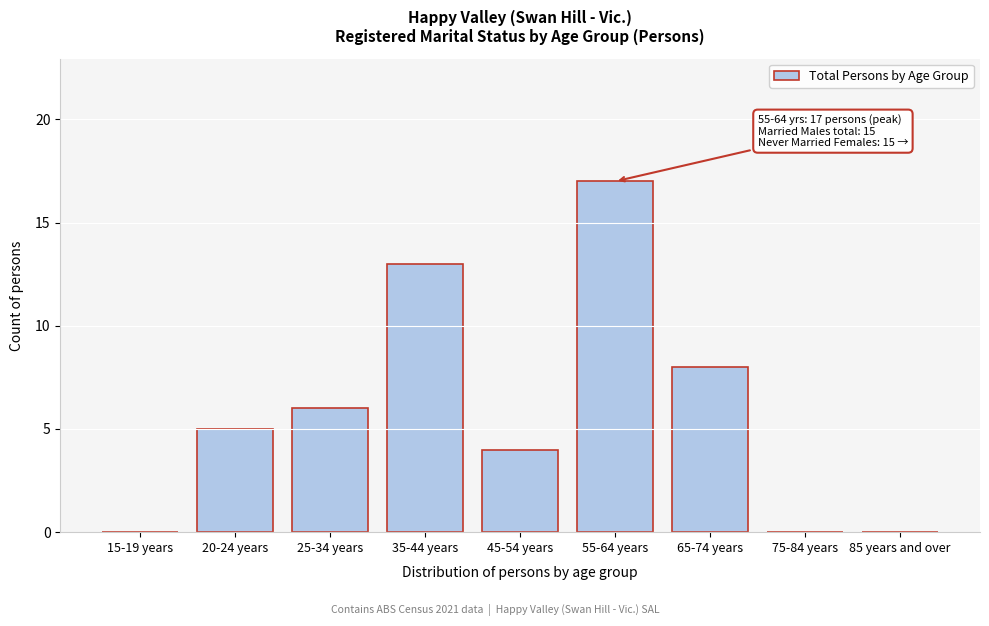

Reading left to right, list all the values displayed in this chart.

15-19 years=0	20-24 years=5	25-34 years=6	35-44 years=13	45-54 years=4	55-64 years=17	65-74 years=8	75-84 years=0	85 years and over=0